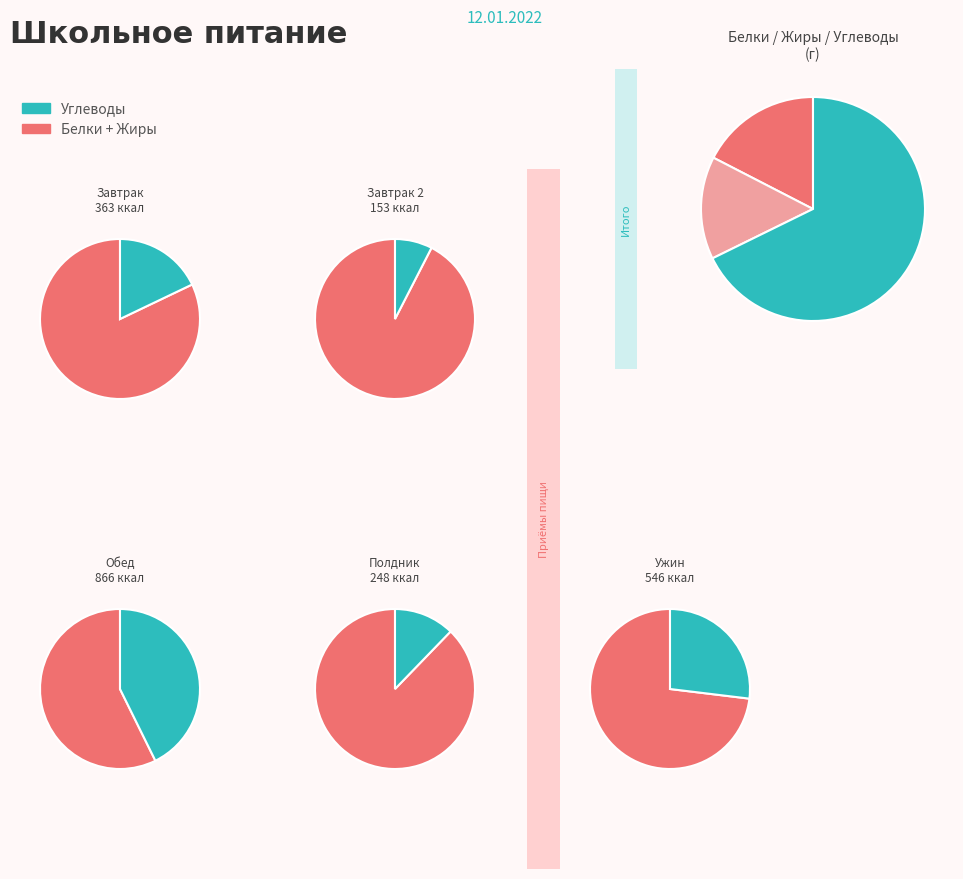

What is the majority slice?

Углеводы